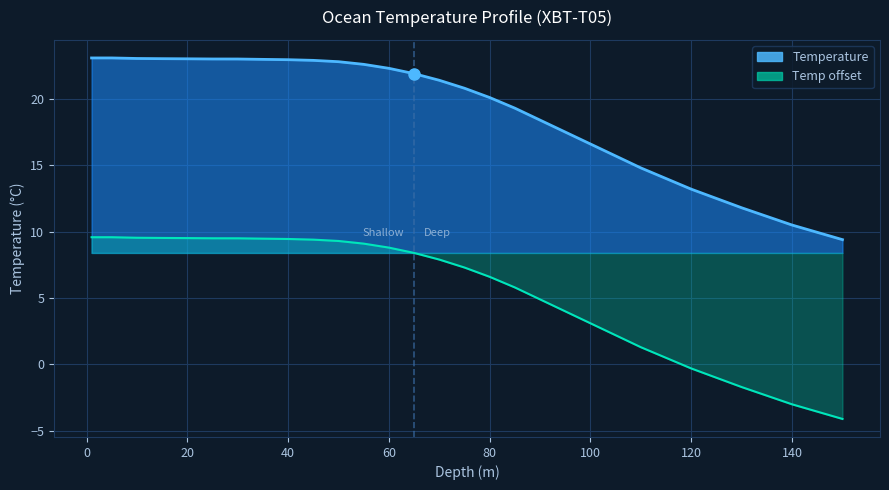

True or false: temperature and temp_smooth cross at least once.

False